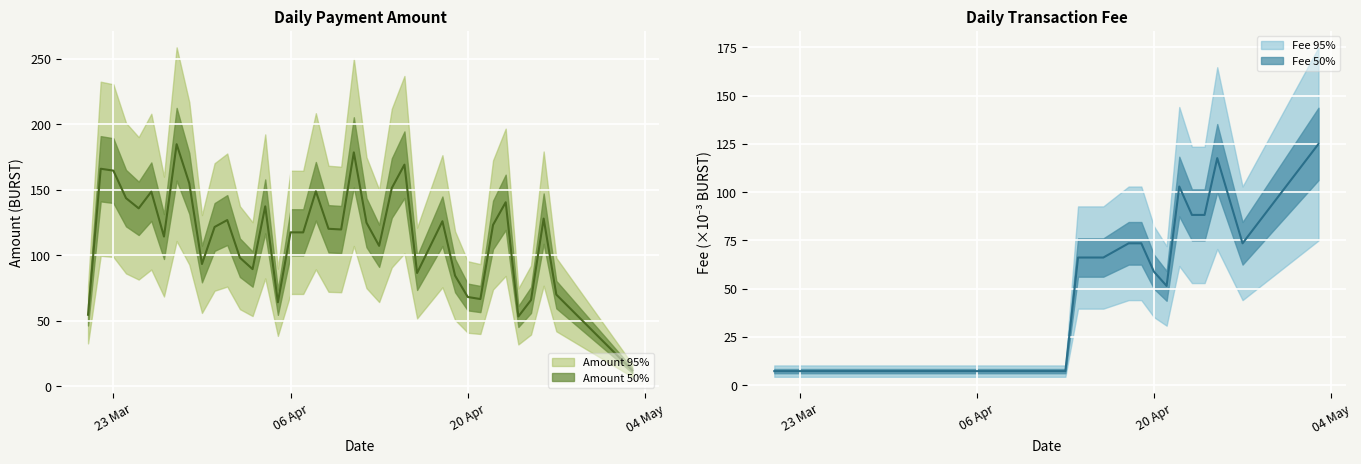

What is the spread (max minus min) of values at 2020-04-08?

141.6